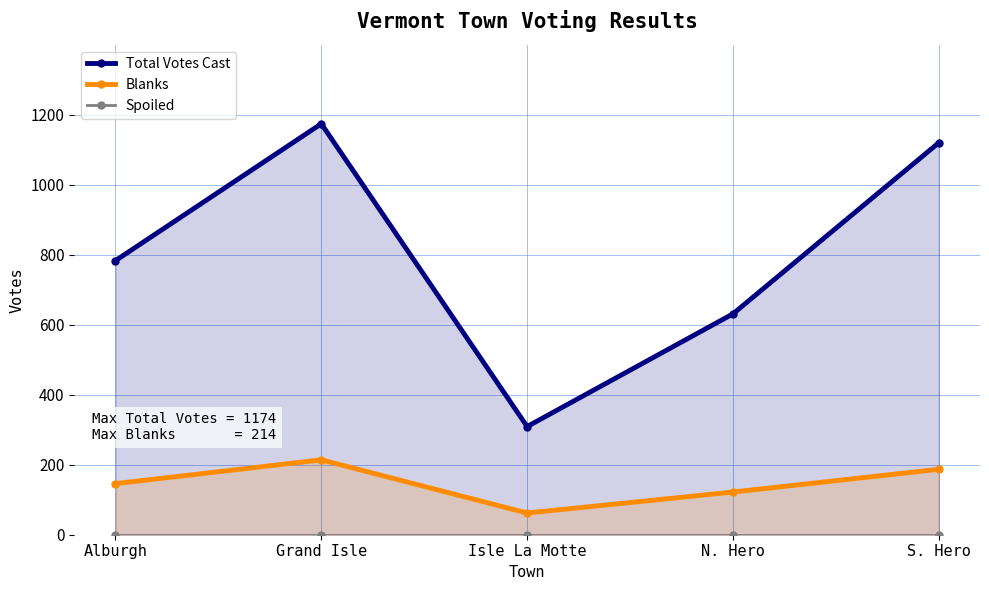

Reading left to right, transcribe all the data shown in this chart.

Total Votes Cast: 783	1174	309	631	1120
Blanks: 146	214	62	122	187
Spoiled: 0	0	0	0	0